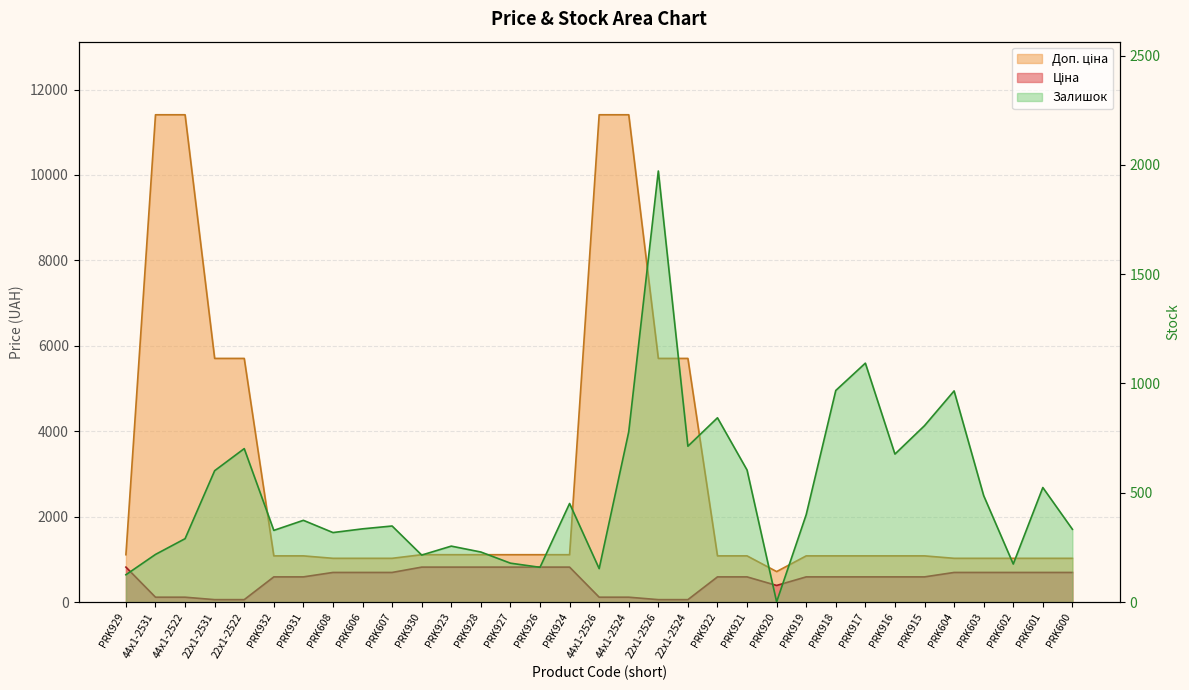

How many distinct data groups are displayed?

3